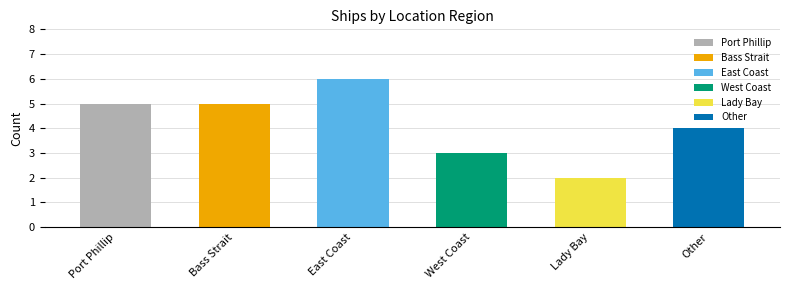

List the labels in order of value, smallest first.

Lady Bay, West Coast, Other, Port Phillip, Bass Strait, East Coast